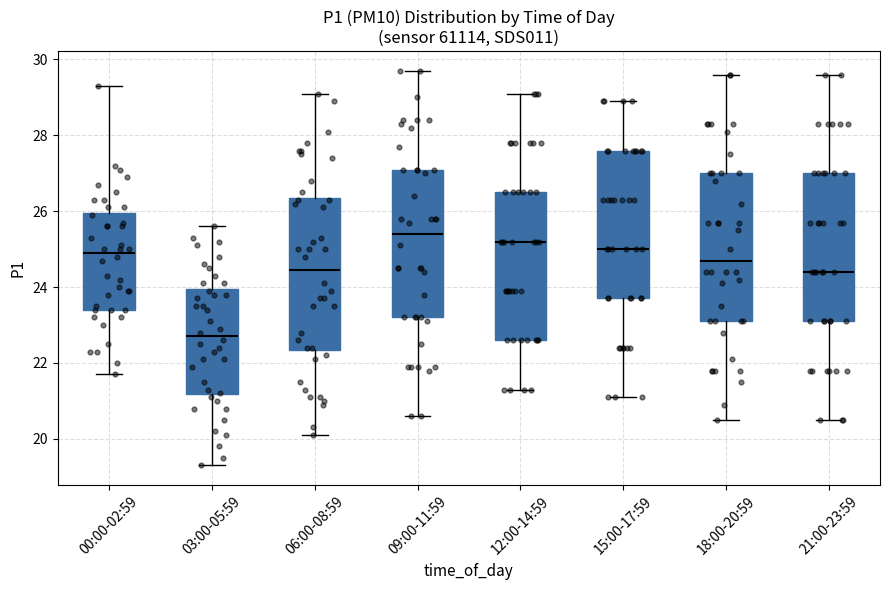

Reading left to right, transcribe this box plot: for each box, give where its median line is, the range the box spans, and where its two whiskers end, as read against the y-axis. The values are not printed on the chart, so give them approximately, as read against the axis.

00:00-02:59: median 25.0, box 23.4 to 26.0, whiskers 21.8 to 29.4
03:00-05:59: median 22.8, box 21.2 to 24.0, whiskers 19.4 to 25.6
06:00-08:59: median 24.4, box 22.4 to 26.4, whiskers 20.2 to 29.2
09:00-11:59: median 25.4, box 23.2 to 27.2, whiskers 20.6 to 29.8
12:00-14:59: median 25.2, box 22.6 to 26.6, whiskers 21.4 to 29.2
15:00-17:59: median 25.0, box 23.8 to 27.6, whiskers 21.2 to 29.0
18:00-20:59: median 24.8, box 23.2 to 27.0, whiskers 20.6 to 29.6
21:00-23:59: median 24.4, box 23.2 to 27.0, whiskers 20.6 to 29.6